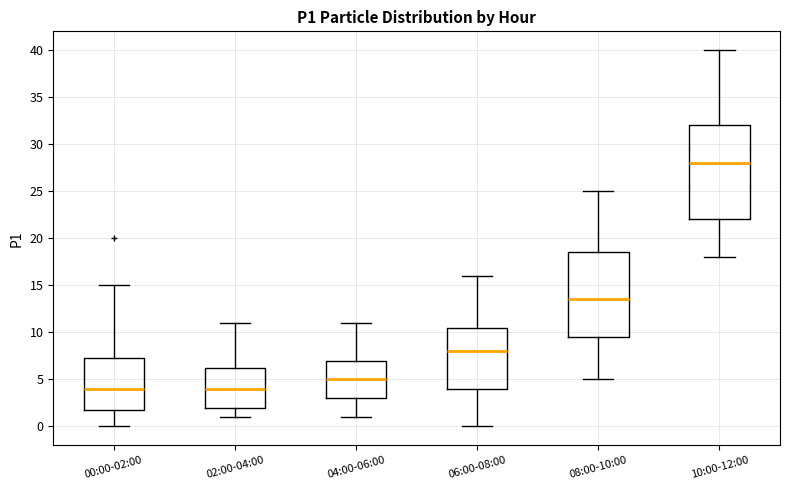

Reading left to right, transcribe this box plot: for each box, give where its median line is, the range the box spans, and where its two whiskers end, as read against the y-axis. The values are not printed on the chart, so give them approximately, as read against the axis.

00:00-02:00: median 4.0, box 2.0 to 7.5, whiskers 0.0 to 15.0
02:00-04:00: median 4.0, box 2.0 to 6.5, whiskers 1.0 to 11.0
04:00-06:00: median 5.0, box 3.0 to 7.0, whiskers 1.0 to 11.0
06:00-08:00: median 8.0, box 4.0 to 10.5, whiskers 0.0 to 16.0
08:00-10:00: median 13.5, box 9.5 to 18.5, whiskers 5.0 to 25.0
10:00-12:00: median 28.0, box 22.0 to 32.0, whiskers 18.0 to 40.0